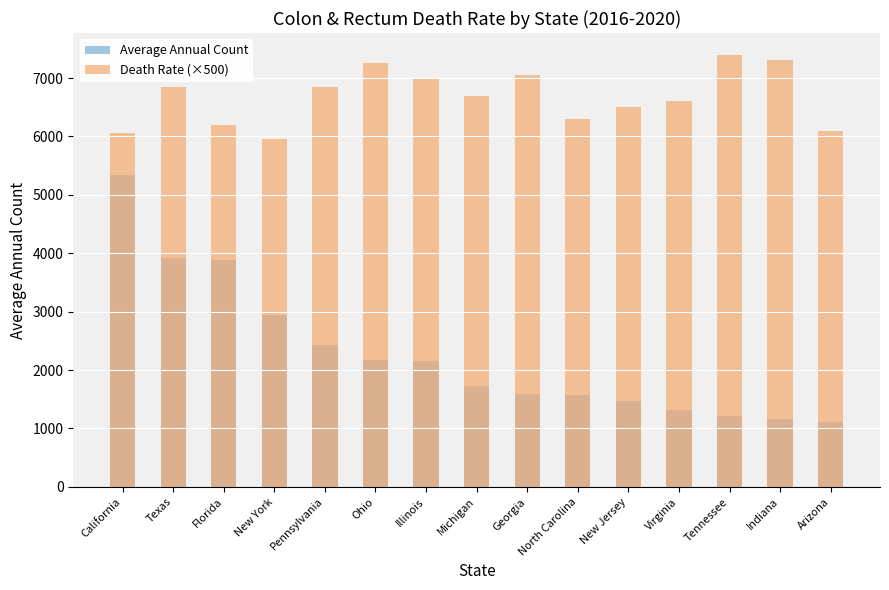

What is the difference between the Average Annual Count values at California and Ohio?

3155